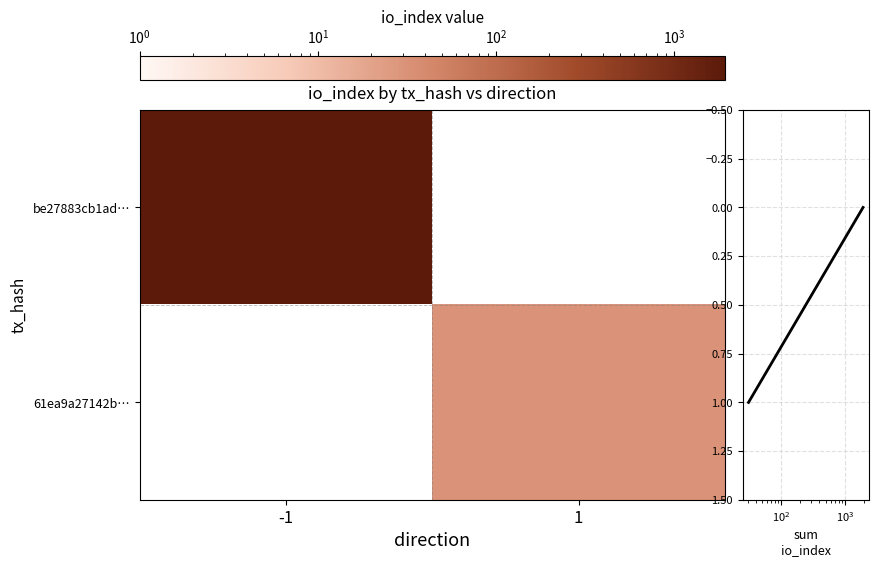

Which series has the largest range (max minus min)?

be27883cb1ad…